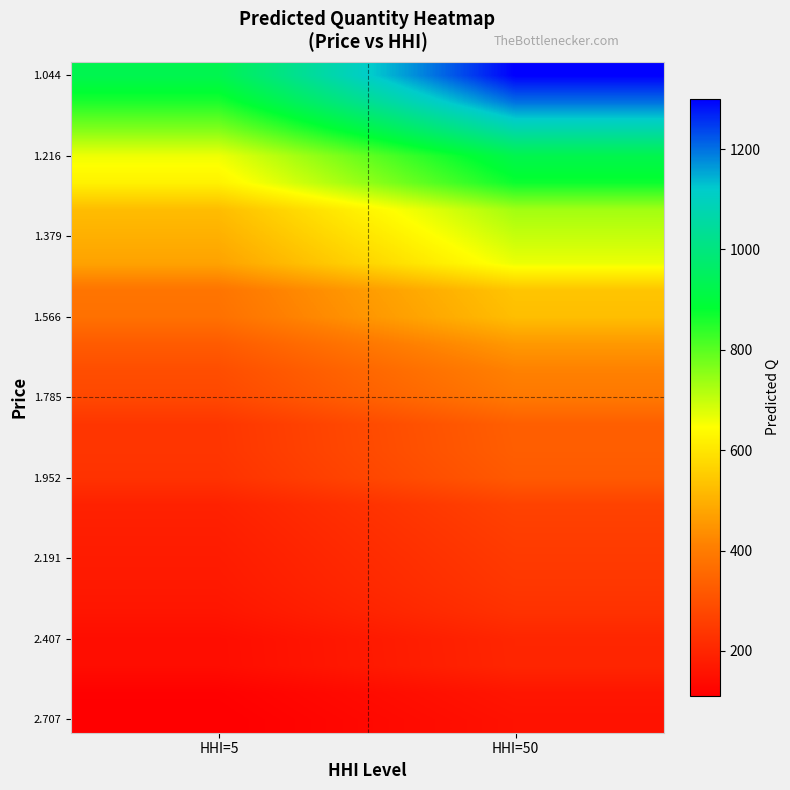

Which series changed the most between HHI=5 and HHI=50?

1.044